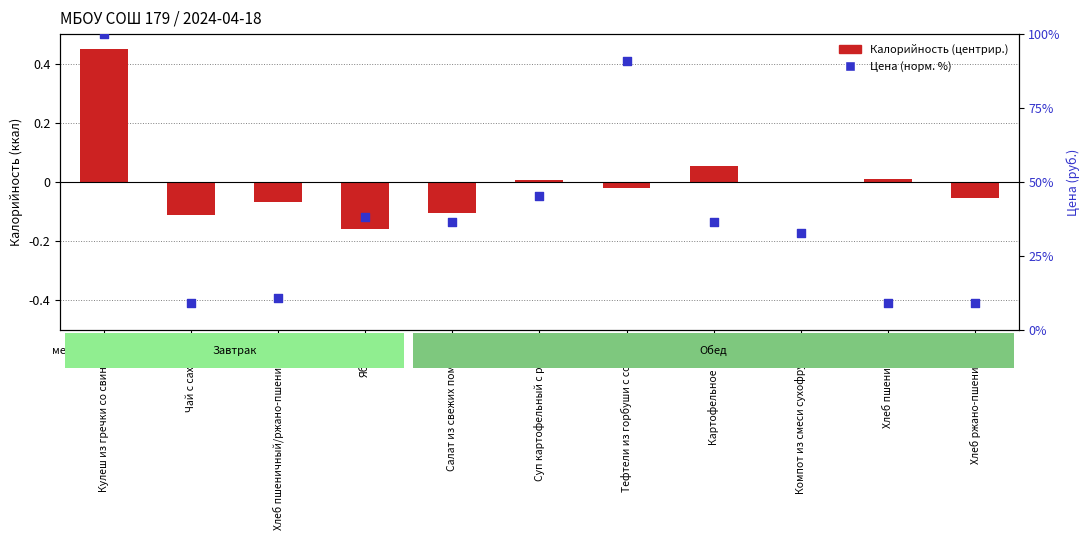

Which series has the widest spread of Y values?

Цена (норм. %)